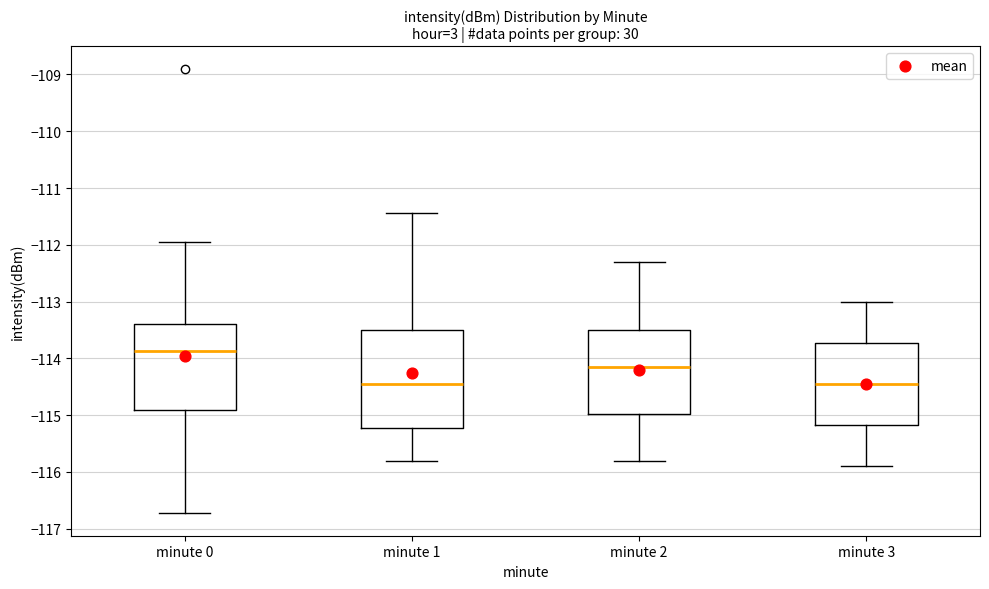

Reading left to right, read every box against the y-axis: the position of its median line, the range the box covers, and the ends of its whiskers. The values are not printed on the chart, so give them approximately, as read against the axis.

minute 0: median -113.9, box -114.9 to -113.4, whiskers -116.7 to -112.0
minute 1: median -114.4, box -115.2 to -113.5, whiskers -115.8 to -111.4
minute 2: median -114.1, box -115.0 to -113.5, whiskers -115.8 to -112.3
minute 3: median -114.4, box -115.2 to -113.7, whiskers -115.9 to -113.0